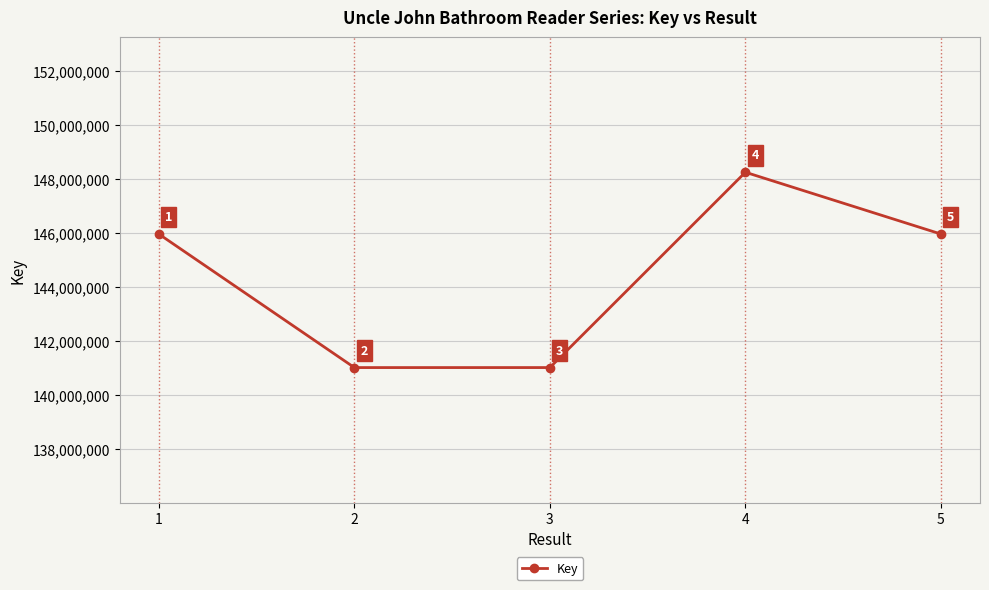

What is the difference between the maximum and minimum values?

7237647